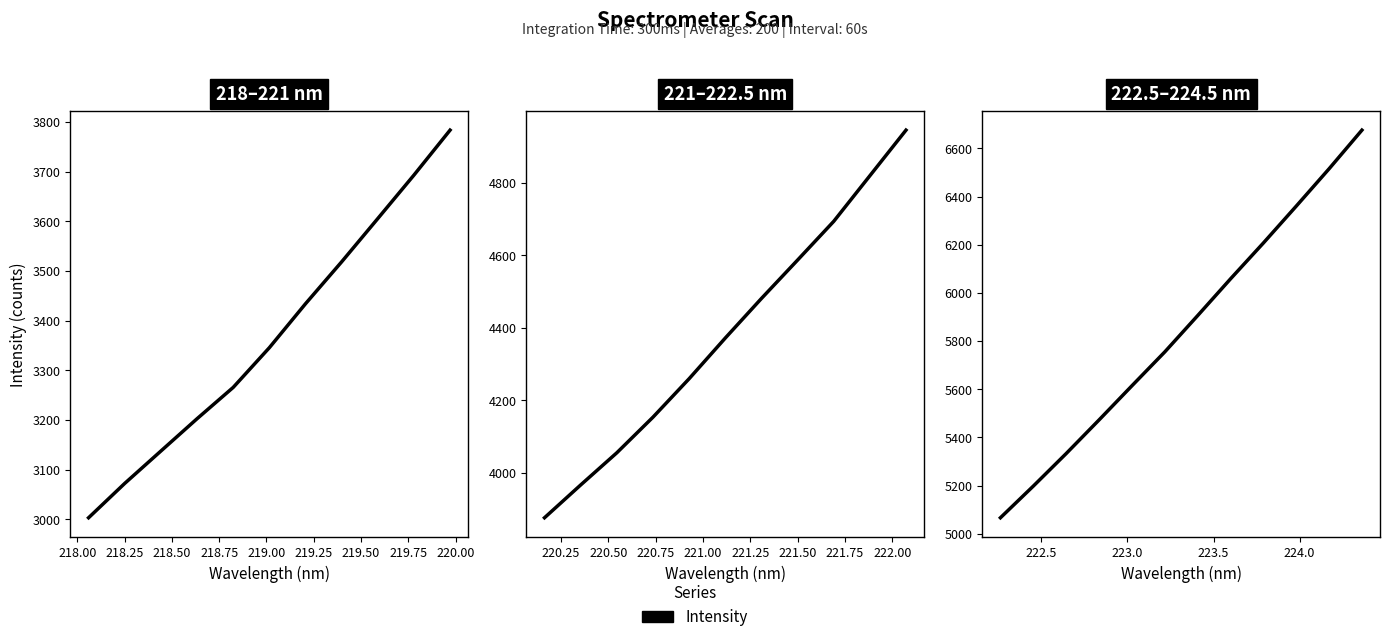

True or false: there are more than 2 points higher than both neighbors.

False